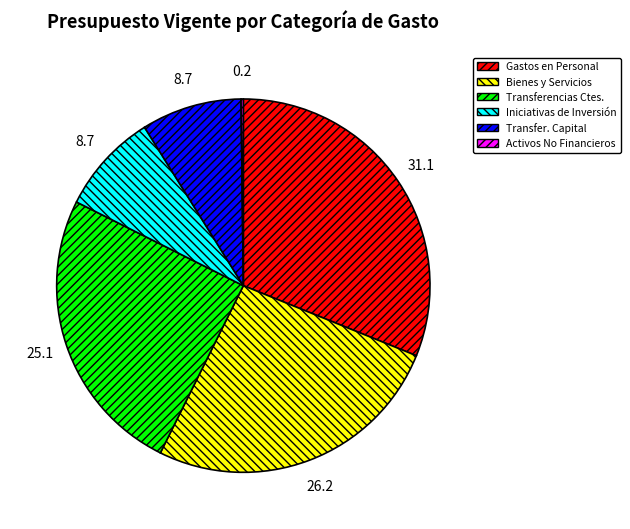

Is there any slice that represents more than half of the pie?

No